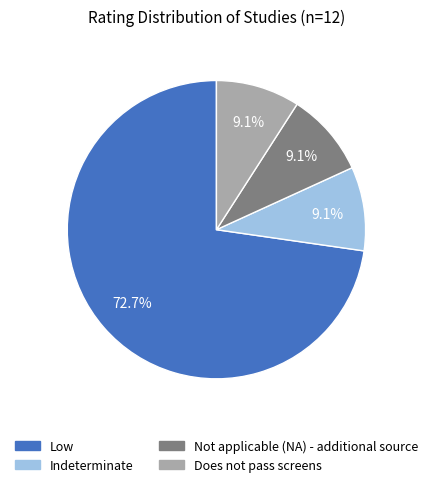

To the nearest percent, what is the difference between the Low and Indeterminate slice percentages?

64%